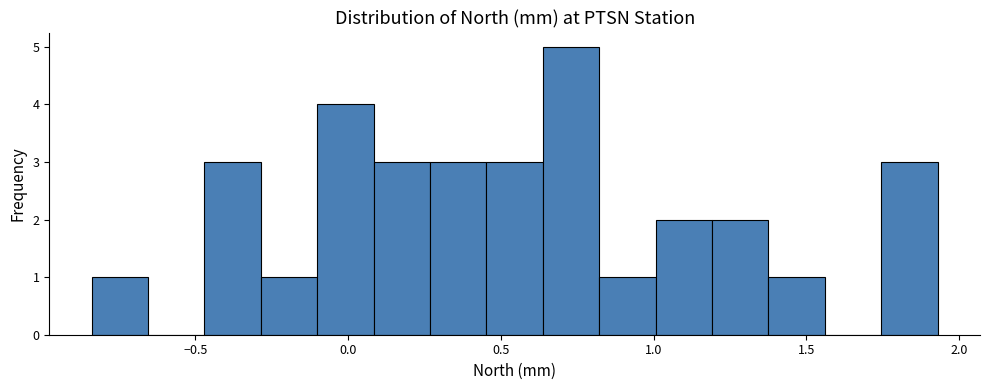

Read against the x-axis, roughly where is the centre of the tallest bar?

0.75